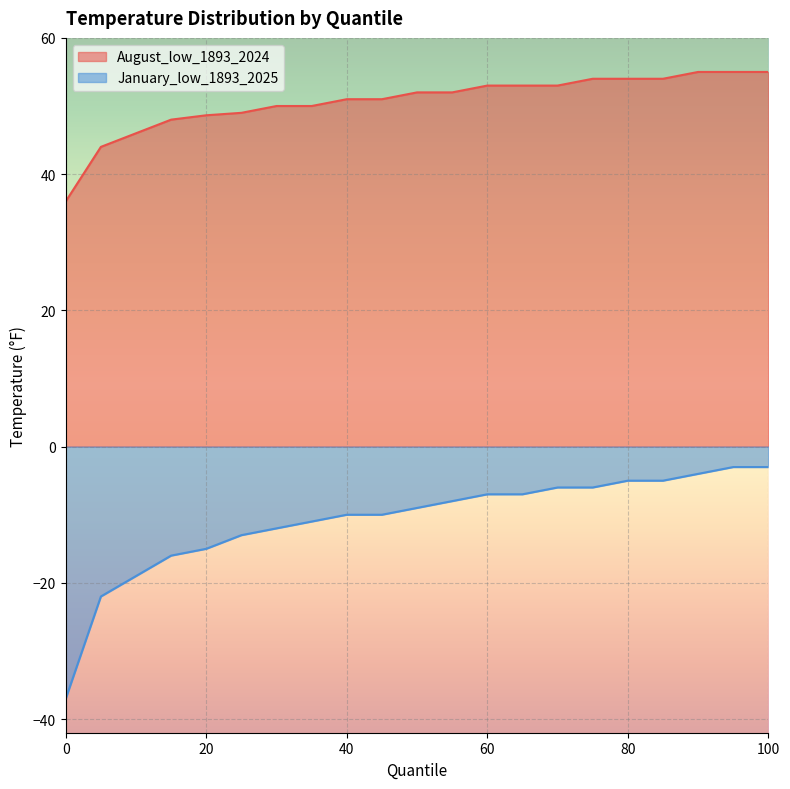

What is the value of the August_low_1893_2024 point at the 15th from the left?

53.0